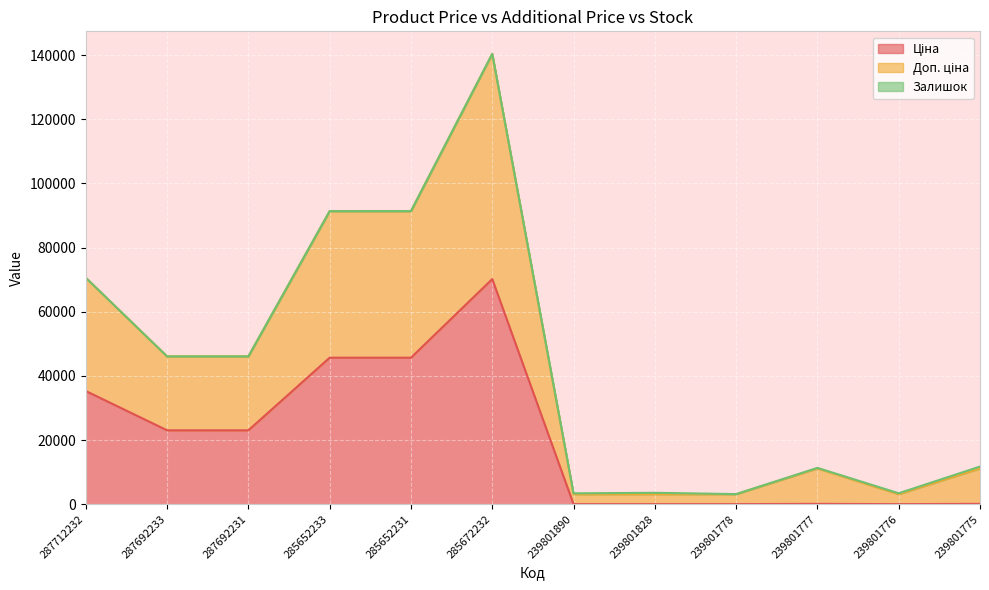

True or false: Доп. ціна has more than 1 points higher than both neighbors.

True